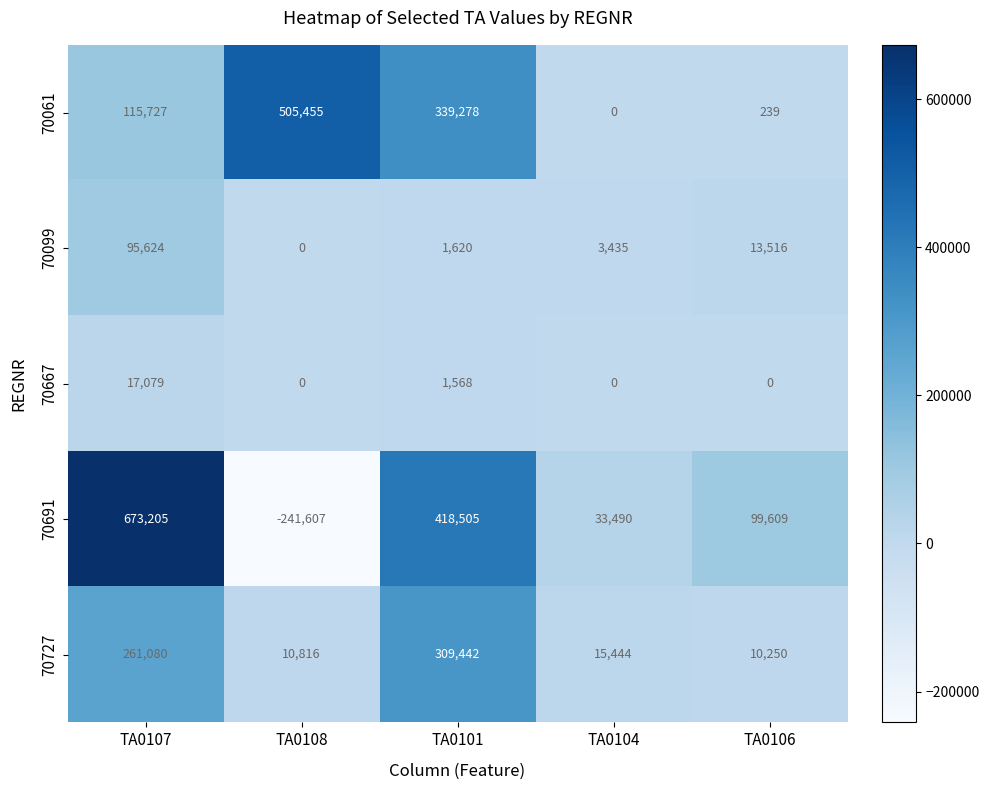

Which series has the largest total across all categories?

70691